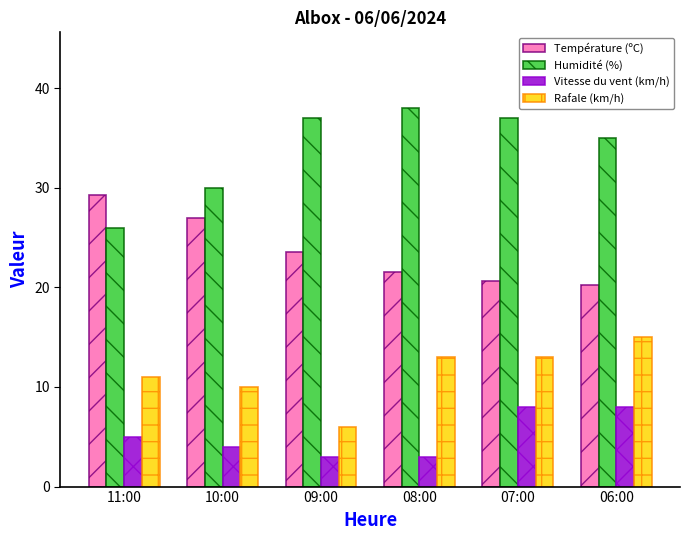

What is the label of the 2nd bar from the left?

10:00